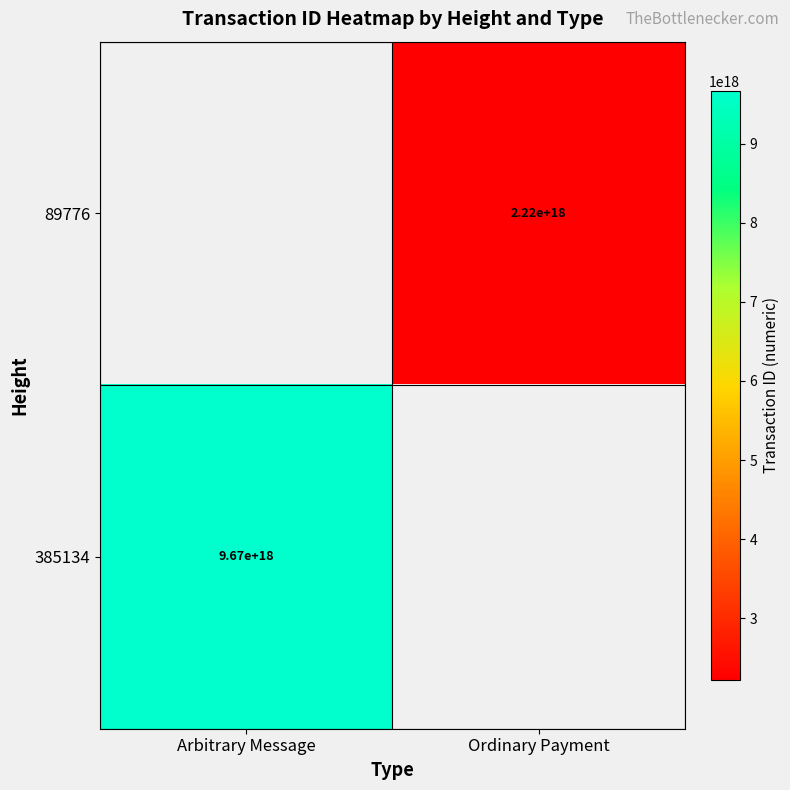

Which category has the lowest value across all series?

Ordinary Payment